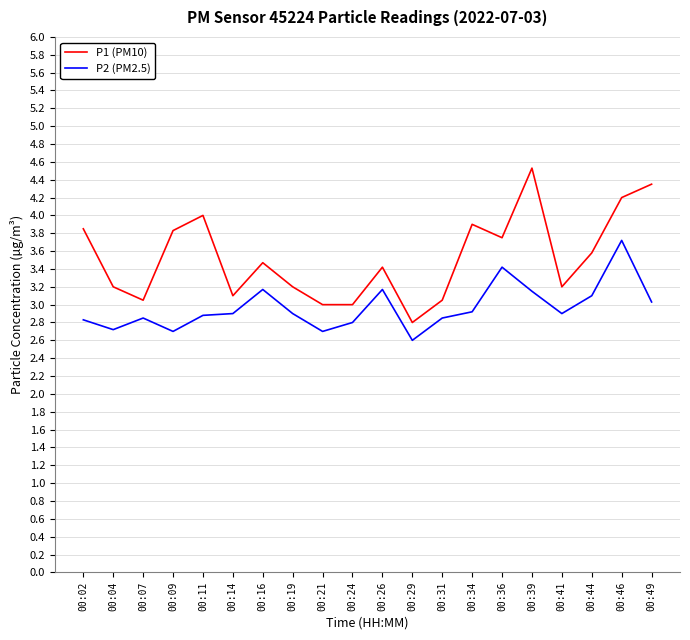

What is the difference between the P2 (PM2.5) values at 00:29 and 00:19?

0.3